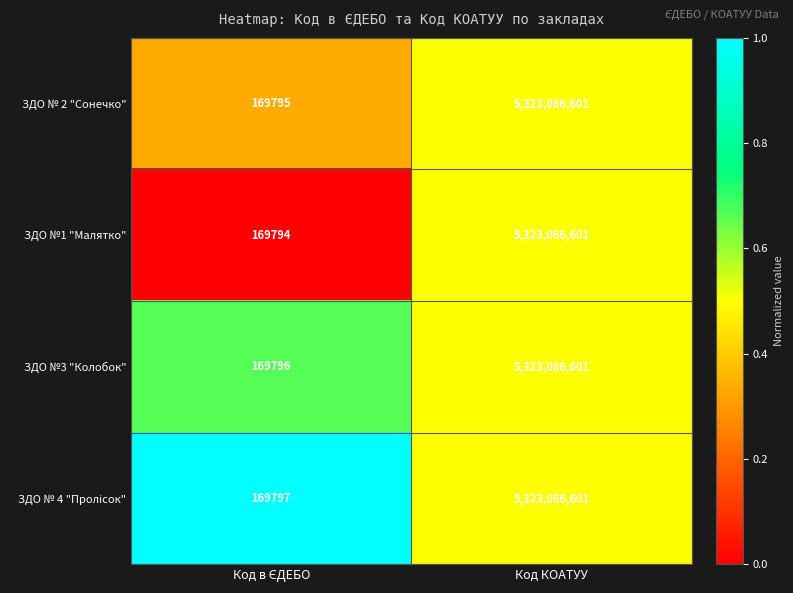

What value does the ЗДО № 2 "Сонечко" series have at Код КОАТУУ, to the nearest 50?

5323086600